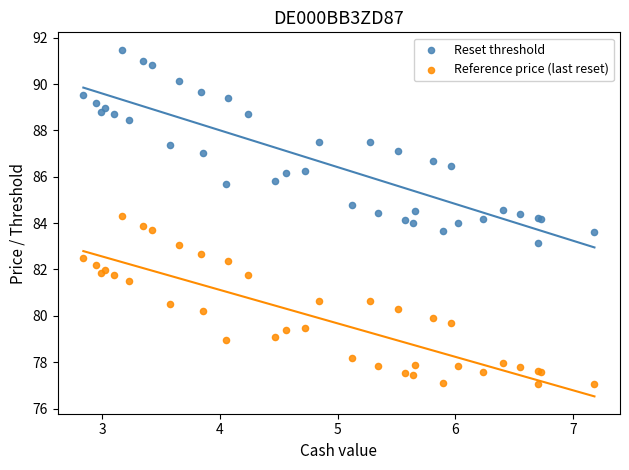

Which series has the largest Y range (max minus min)?

Reset threshold